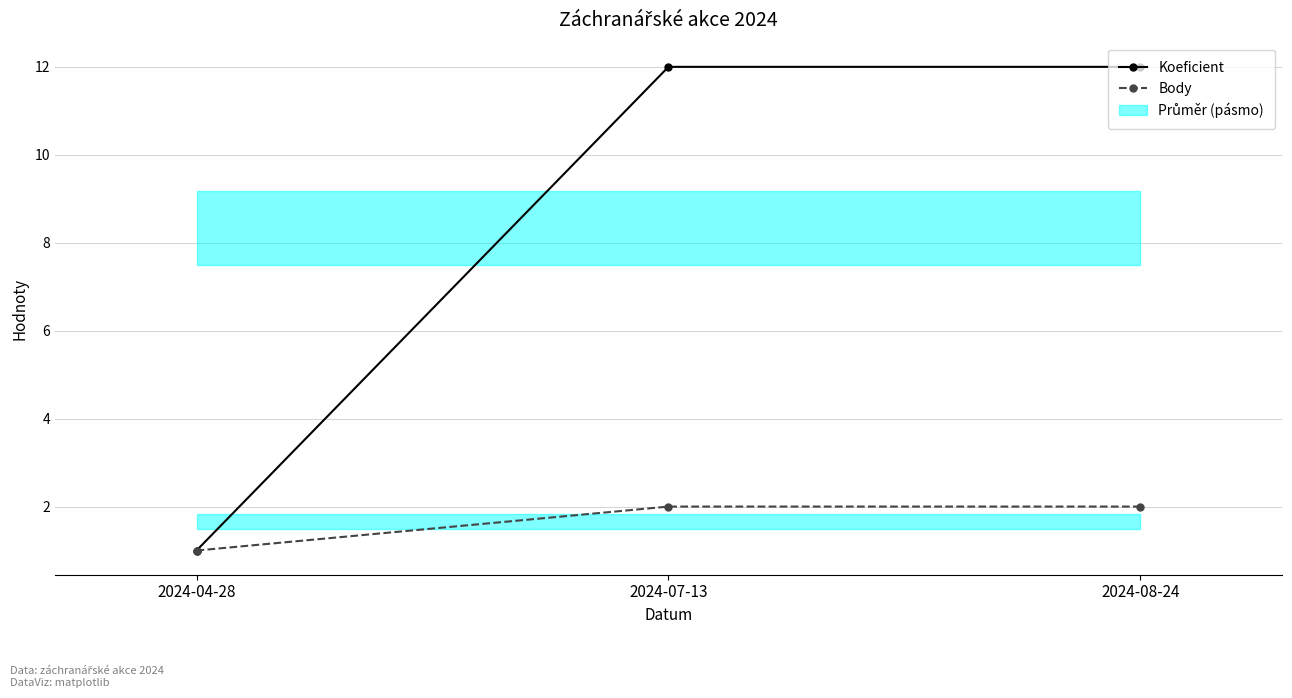

What is the label of the 2nd point from the right?

2024-07-13